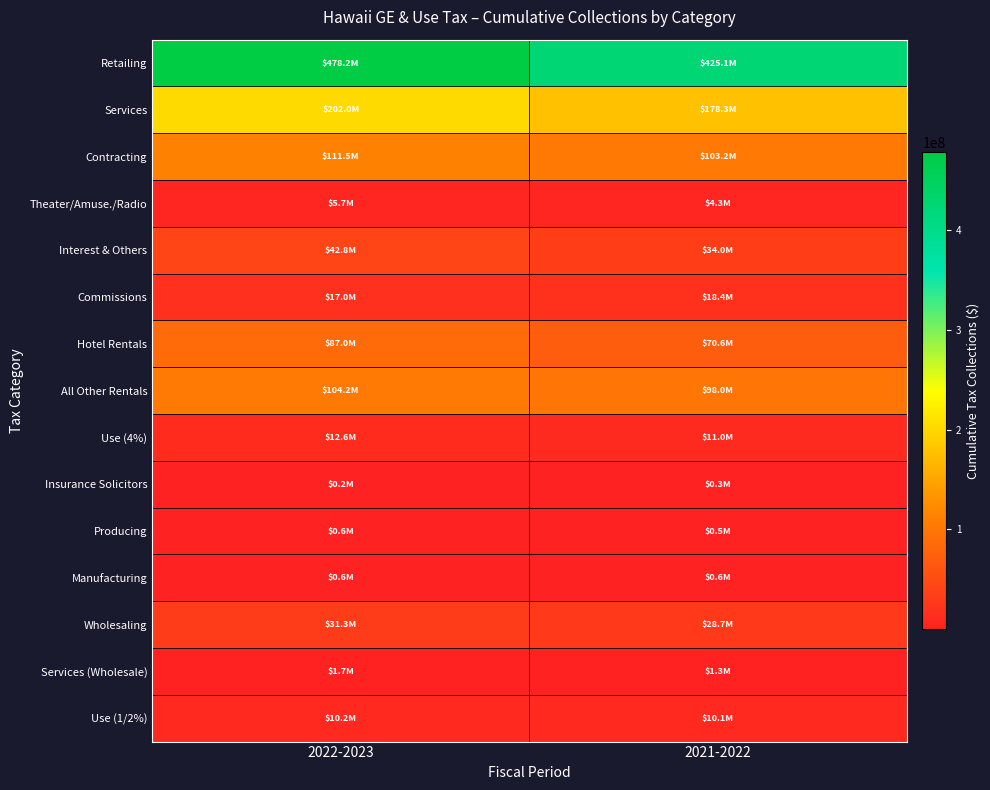

What is the minimum value shown in the chart?

232654